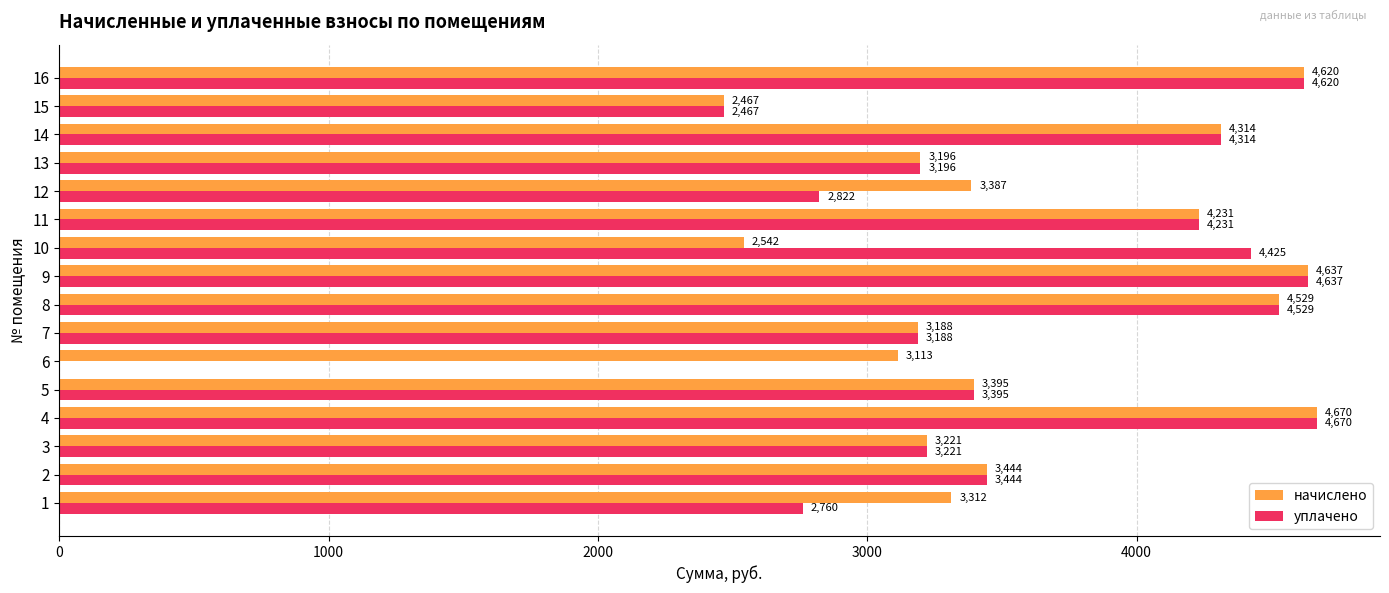

At which category is the sum across all series the highest?

4